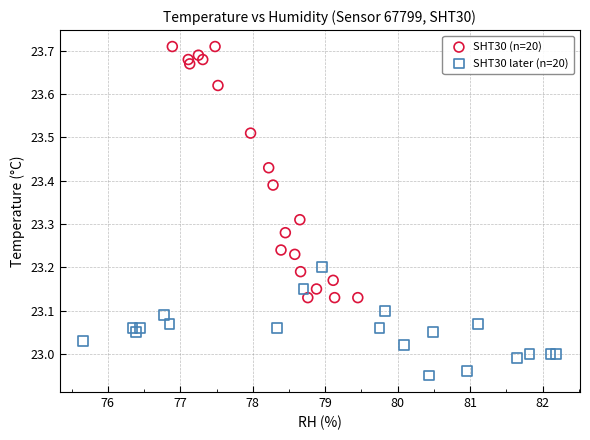

What are all the series names shown in the legend?

SHT30 (n=20), SHT30 later (n=20)